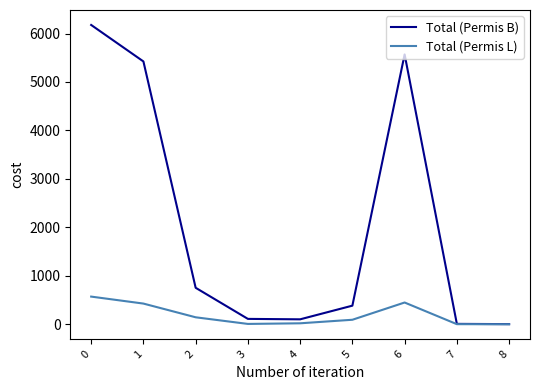

Is the value of Total (Permis L) at 0 greater than the value of Total (Permis B) at 8?

Yes